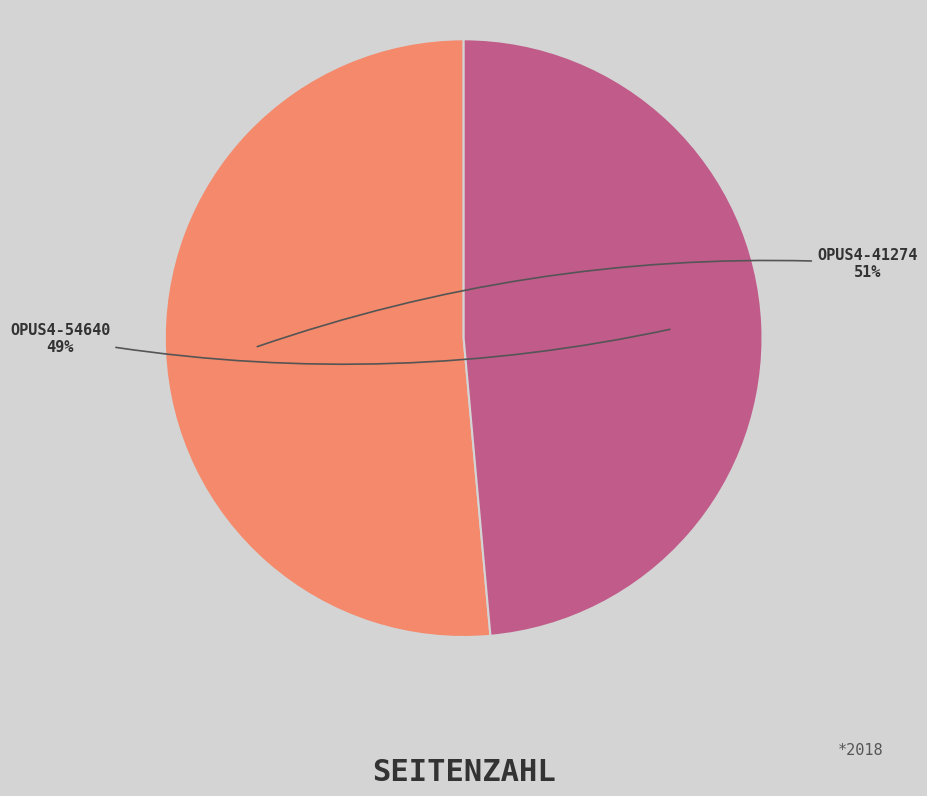

To the nearest percent, what is the average slice percentage?

50%